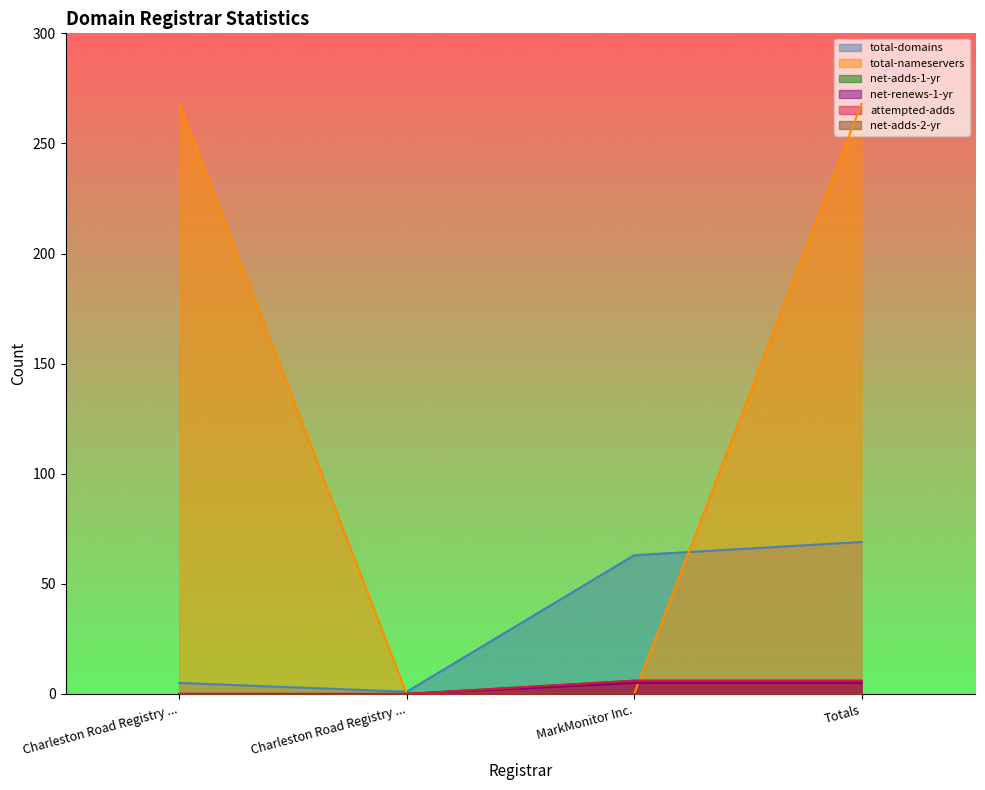

Which series changed the most between Charleston Road Registry Billable and Charleston Road Registry NonBillable?

total-nameservers